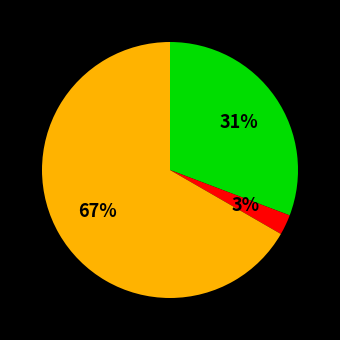

To the nearest percent, what is the average slice percentage?

33%